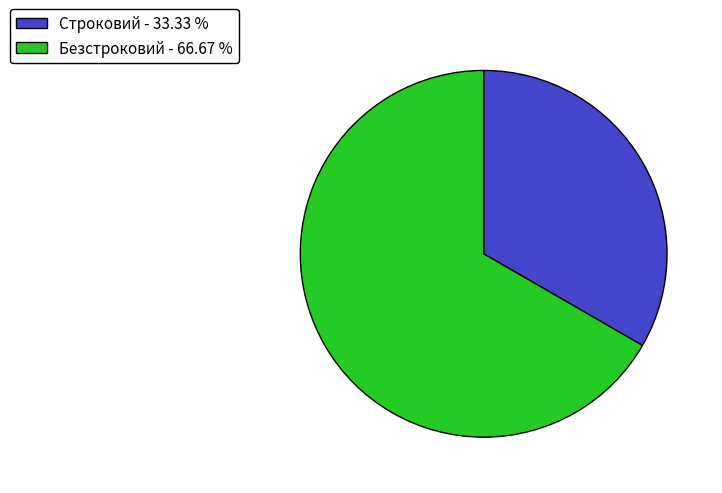

What is the majority slice?

Безстроковий